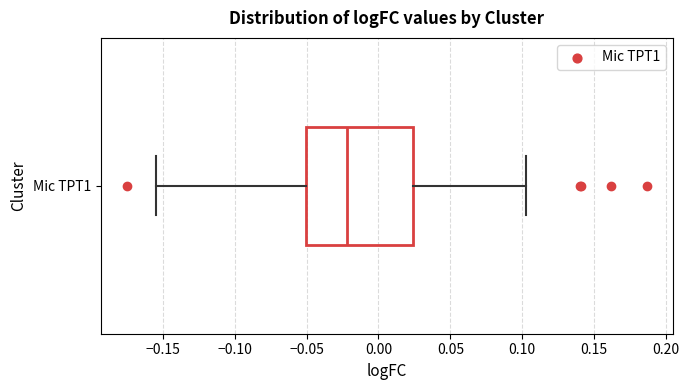

Where is the right edge of the box for Mic TPT1 on the x-axis? The values are not printed on the chart, so give them approximately, as read against the axis.

0.025